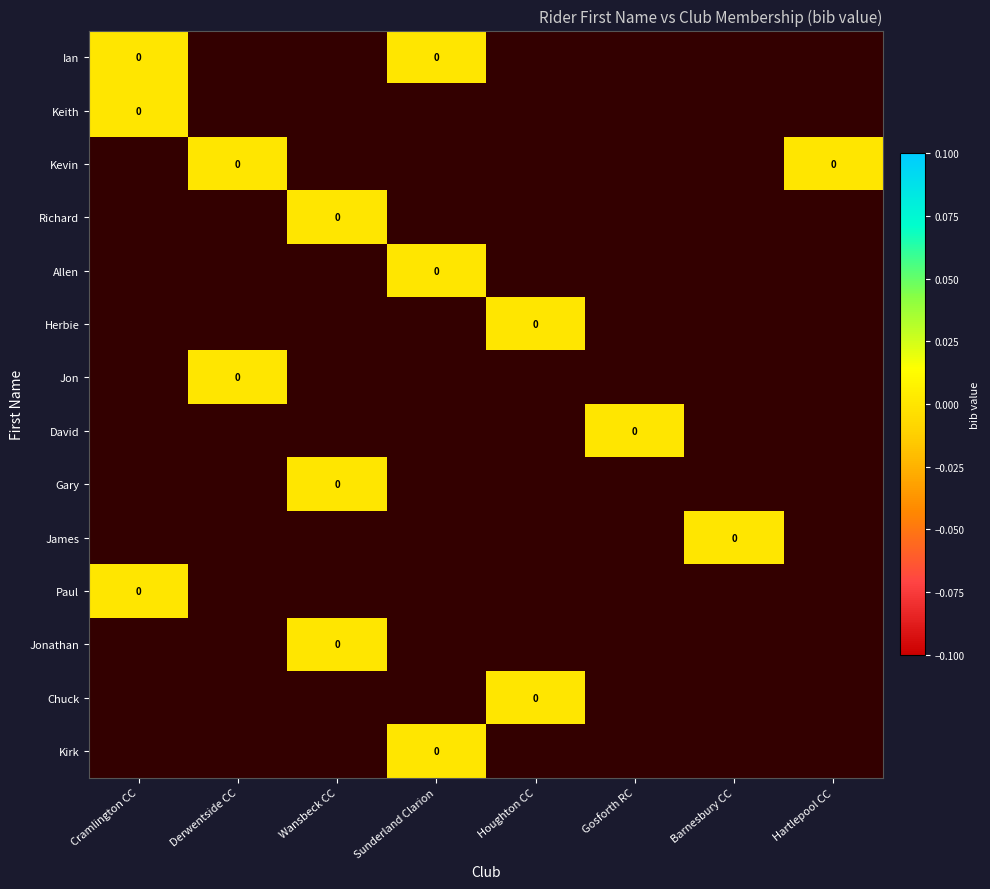

At which category does the chart reach its peak across all series?

Cramlington CC